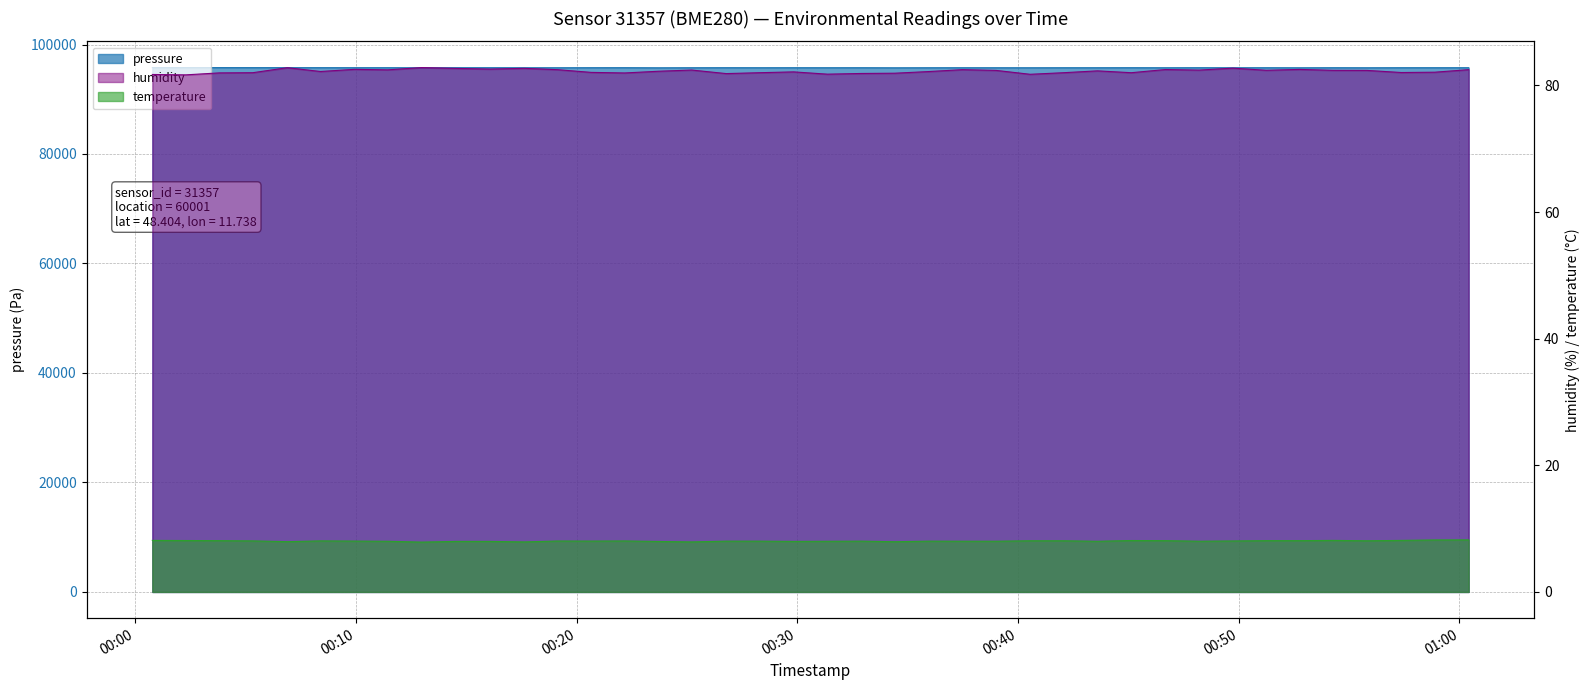

What value does the temperature series have at 2023-11-21T00:23:43?

8.0